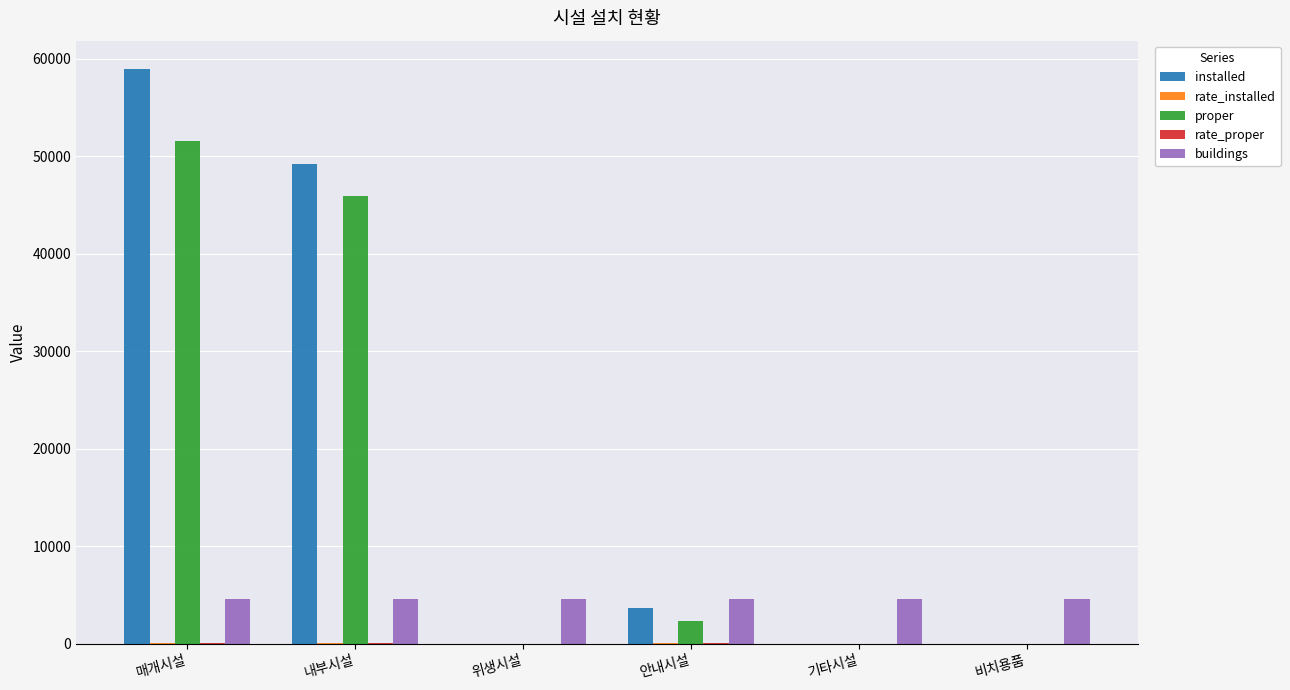

What is the sum of all proper values?

99826.0